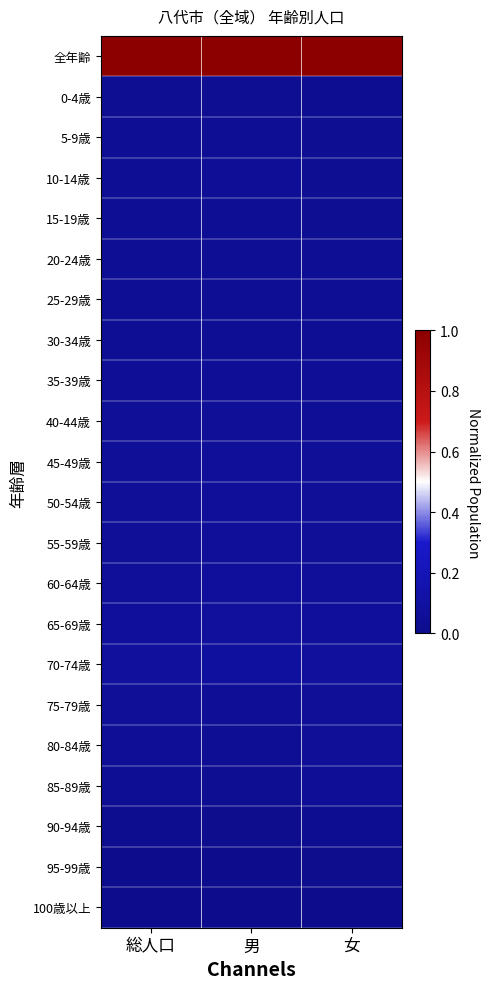

Reading right to left, transcribe all the data shown in this chart.

全年齢: 女=1.0	男=1.0	総人口=1.0
0-4歳: 女=0.0	男=0.0	総人口=0.0
5-9歳: 女=0.0	男=0.0	総人口=0.0
10-14歳: 女=0.0	男=0.0	総人口=0.0
15-19歳: 女=0.0	男=0.0	総人口=0.0
20-24歳: 女=0.0	男=0.0	総人口=0.0
25-29歳: 女=0.0	男=0.0	総人口=0.0
30-34歳: 女=0.0	男=0.0	総人口=0.0
35-39歳: 女=0.0	男=0.1	総人口=0.1
40-44歳: 女=0.1	男=0.1	総人口=0.1
45-49歳: 女=0.1	男=0.1	総人口=0.1
50-54歳: 女=0.1	男=0.1	総人口=0.1
55-59歳: 女=0.1	男=0.1	総人口=0.1
60-64歳: 女=0.1	男=0.1	総人口=0.1
65-69歳: 女=0.1	男=0.1	総人口=0.1
70-74歳: 女=0.1	男=0.1	総人口=0.1
75-79歳: 女=0.1	男=0.1	総人口=0.1
80-84歳: 女=0.1	男=0.0	総人口=0.1
85-89歳: 女=0.1	男=0.0	総人口=0.0
90-94歳: 女=0.0	男=0.0	総人口=0.0
95-99歳: 女=0.0	男=0.0	総人口=0.0
100歳以上: 女=0.0	男=0.0	総人口=0.0